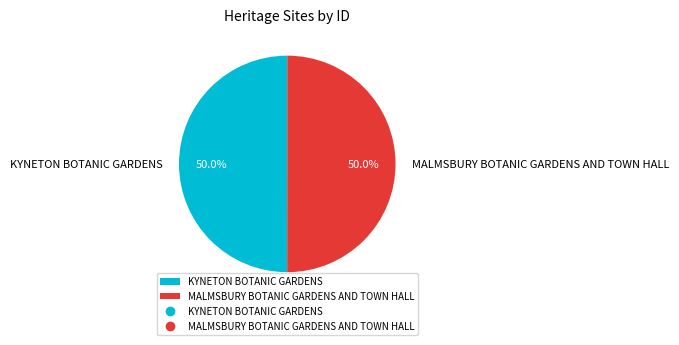

True or false: KYNETON BOTANIC GARDENS accounts for 38% of the total.

False